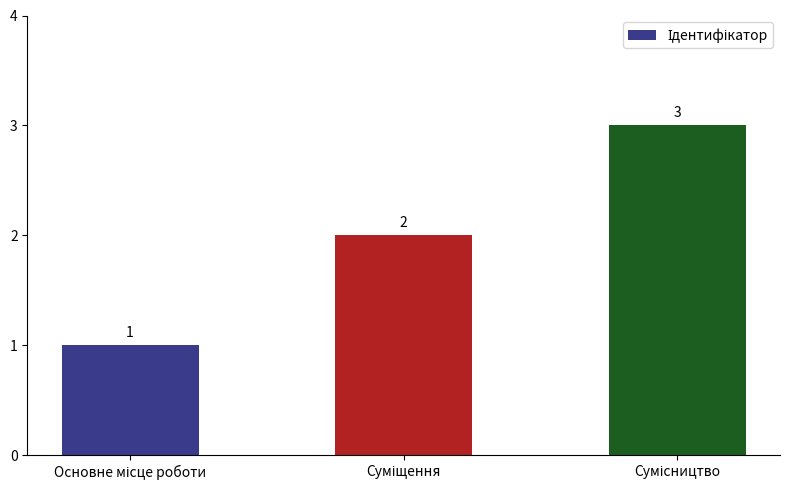

Count the values in the range 1 to 3.

3